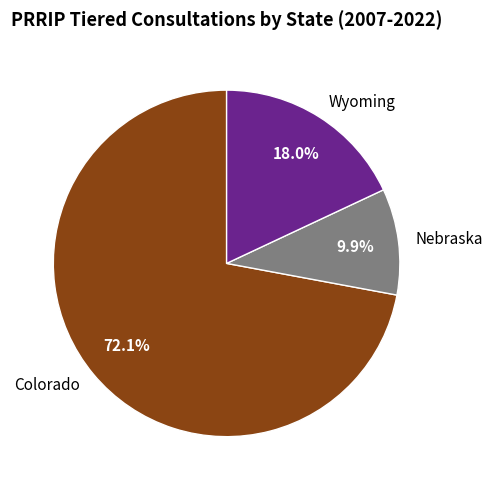

Rank the categories by value from highest to lowest.

Colorado, Wyoming, Nebraska